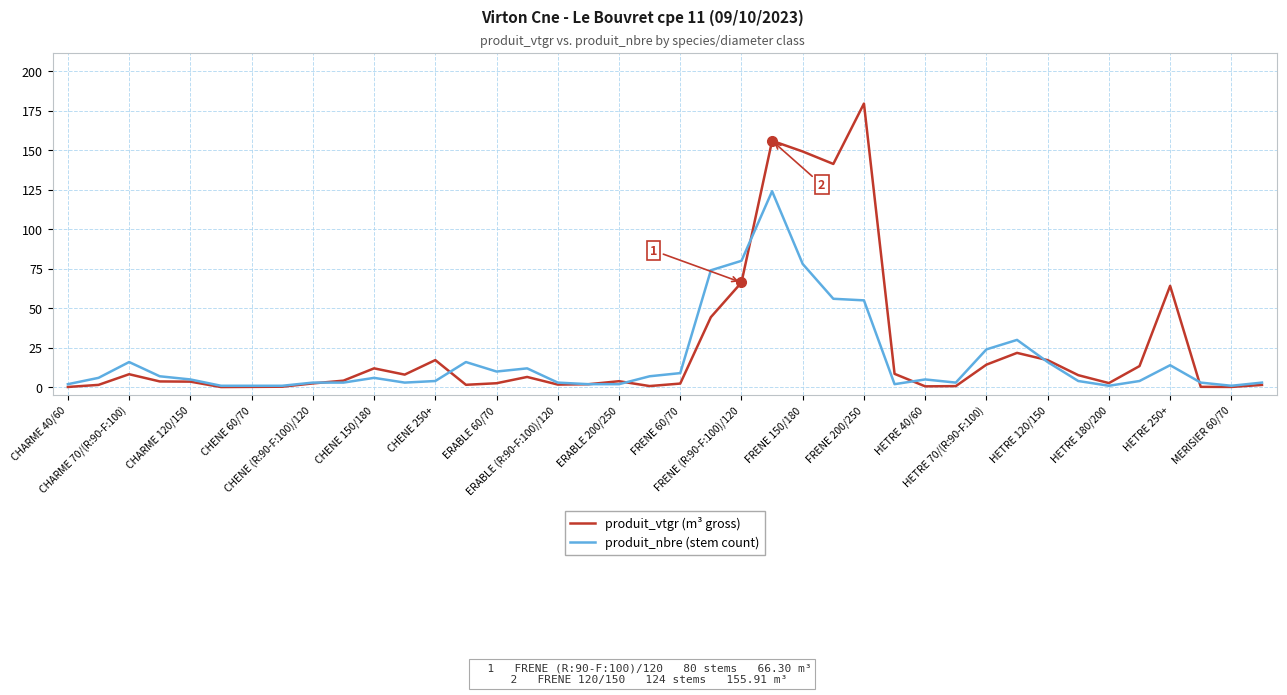

What is the smallest value displayed?

0.2